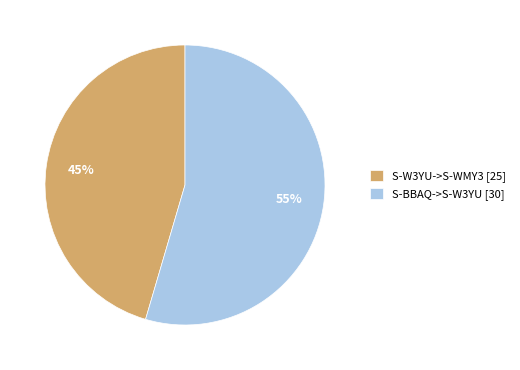

To the nearest percent, what is the average slice percentage?

50%